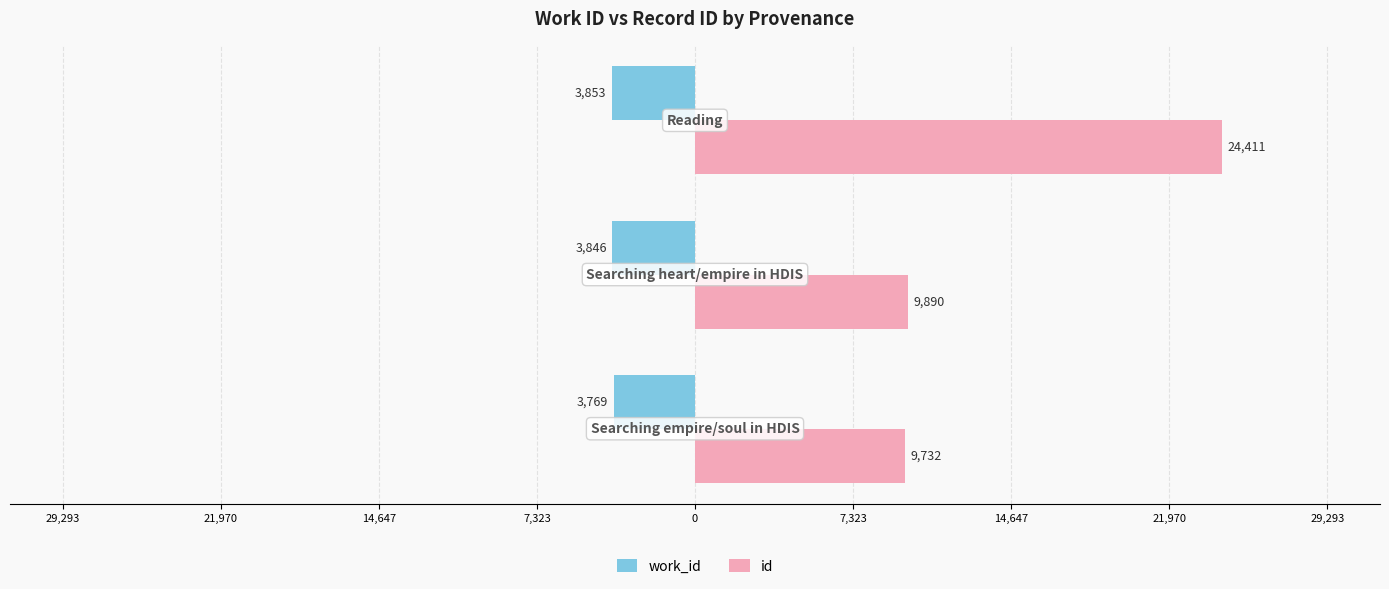

What are all the series names shown in the legend?

work_id, id